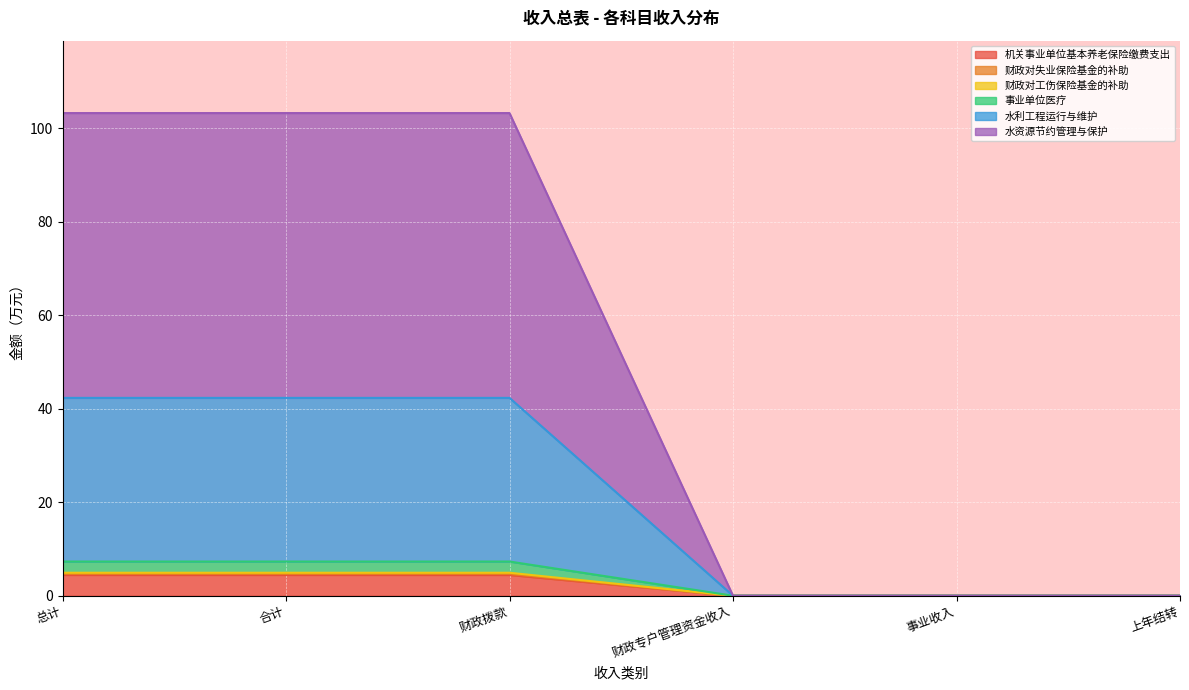

Which label corresponds to the largest value in the chart?

总计